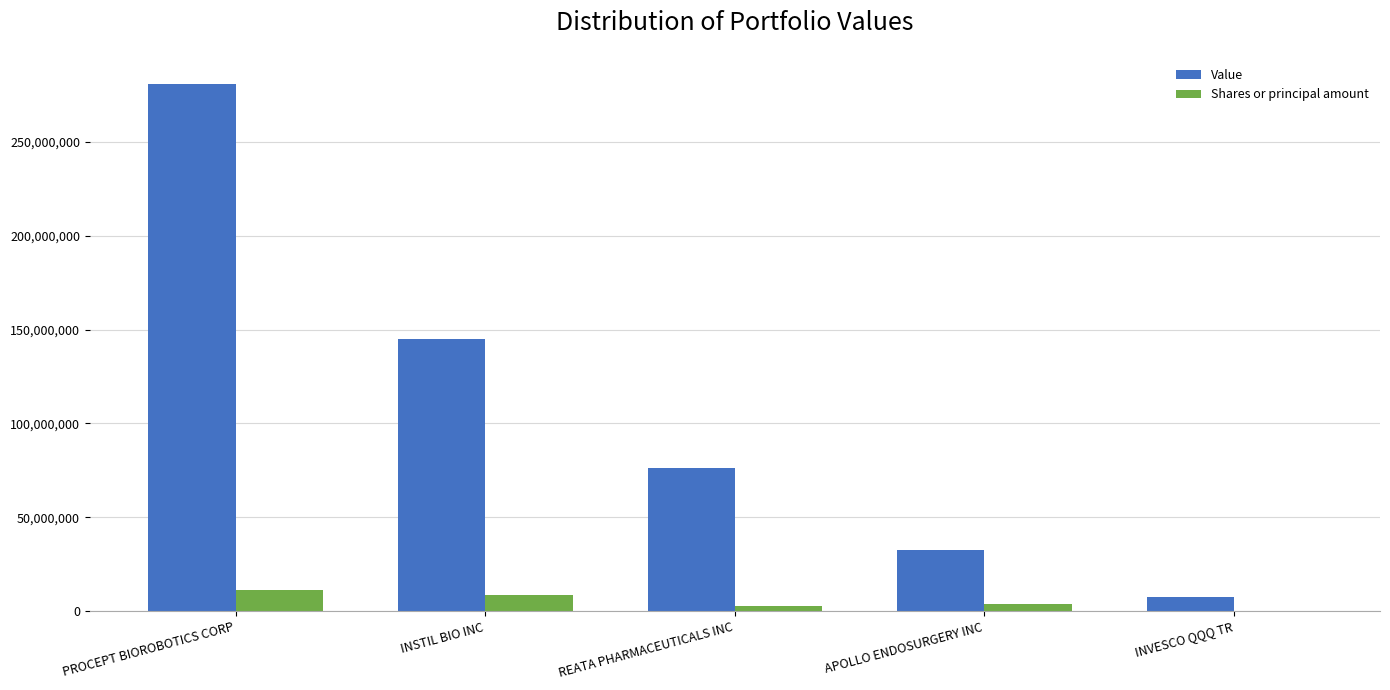

What is the maximum value for Value?

280679000